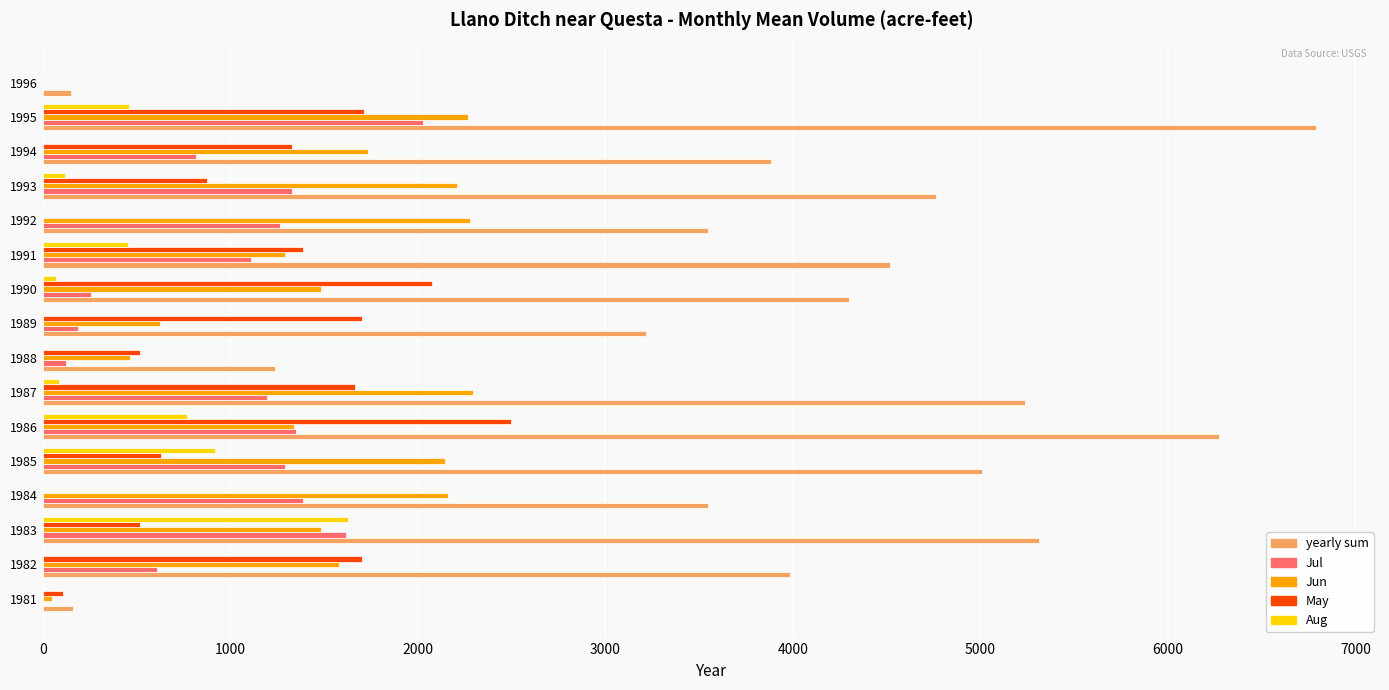

How many categories are shown in the chart?

16